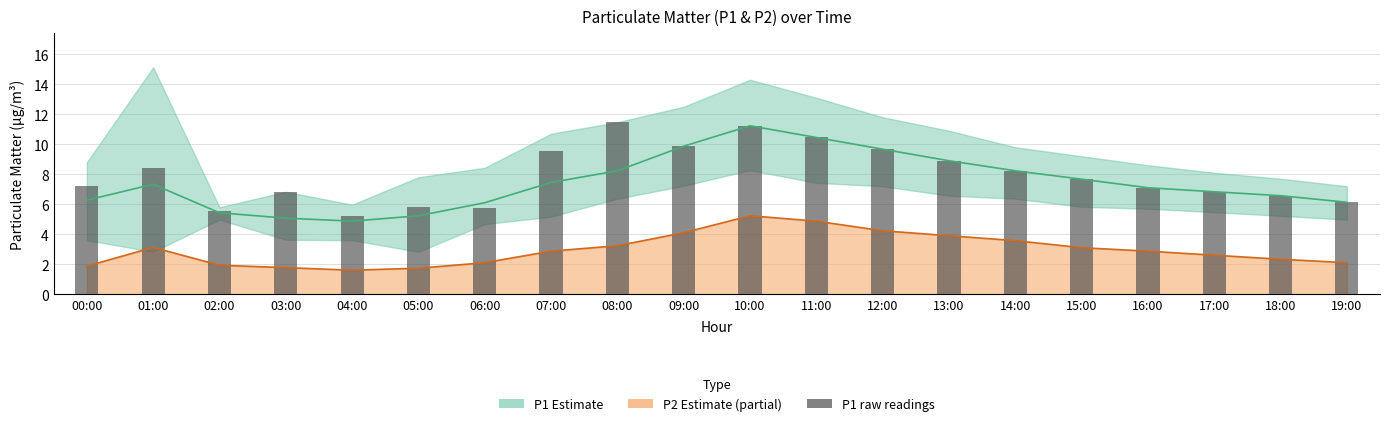

The value at 17:00 is 2.7. True or false?

False